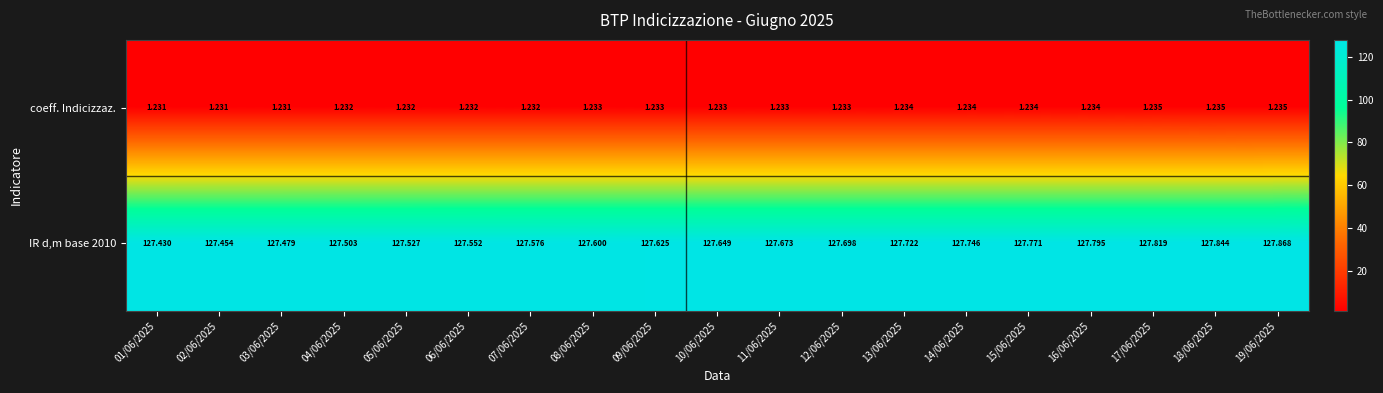

Which series has the widest spread of values?

IR d,m base 2010